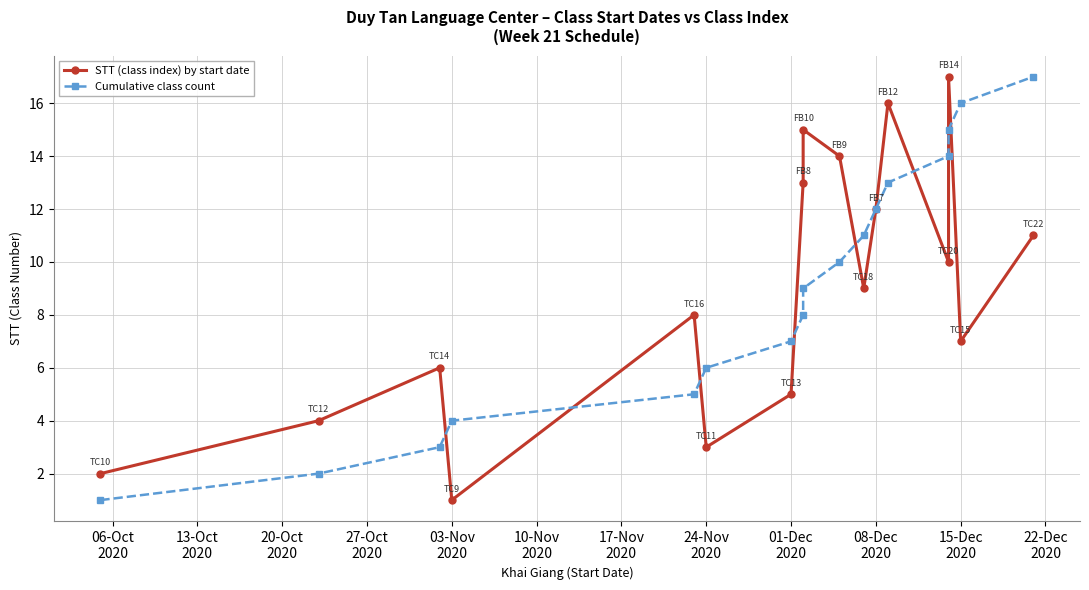

What position from the left is 01-Dec
2020?

9